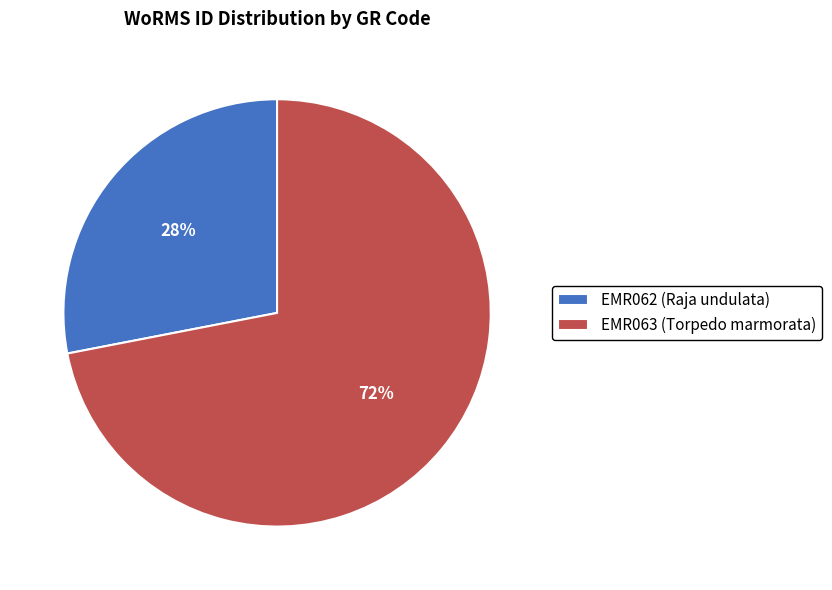

Approximately how many times larger is the value at EMR063 (Torpedo marmorata) compared to EMR062 (Raja undulata)?

2.6